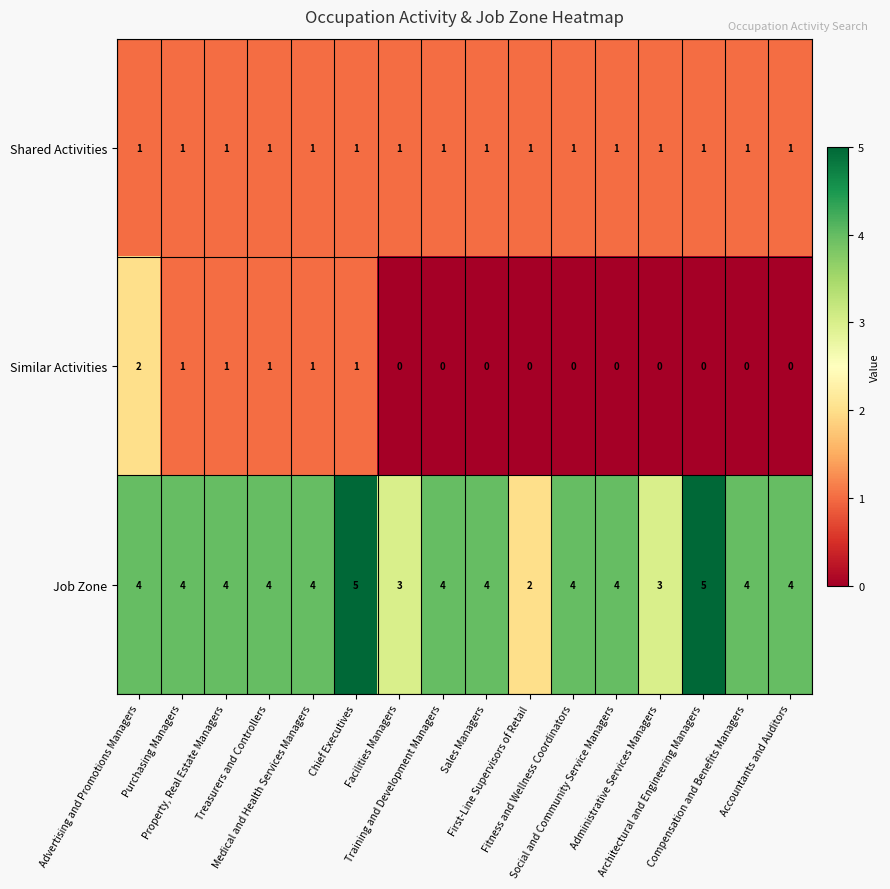

What is the difference between the highest and lowest values at Fitness and Wellness Coordinators?

4